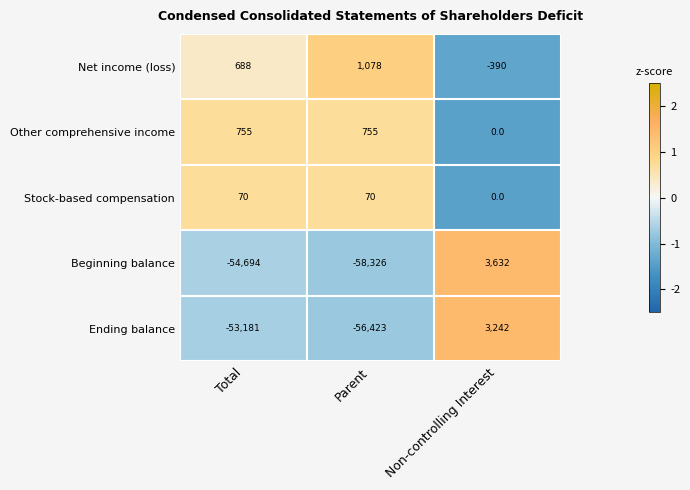

What is the difference between the maximum and minimum values in the Net income (loss) series?

1468